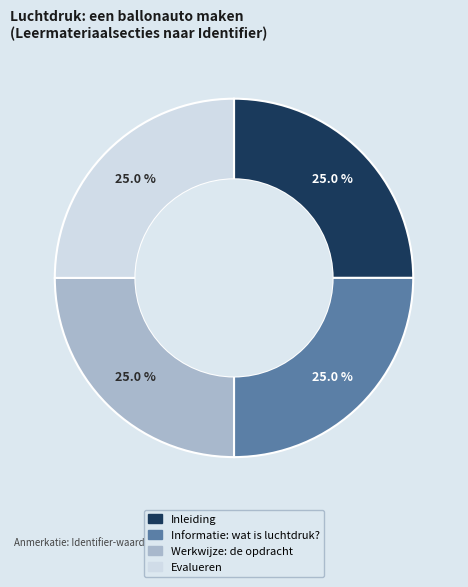

Is it true that Informatie: wat is luchtdruk? is 36% of the pie?

False